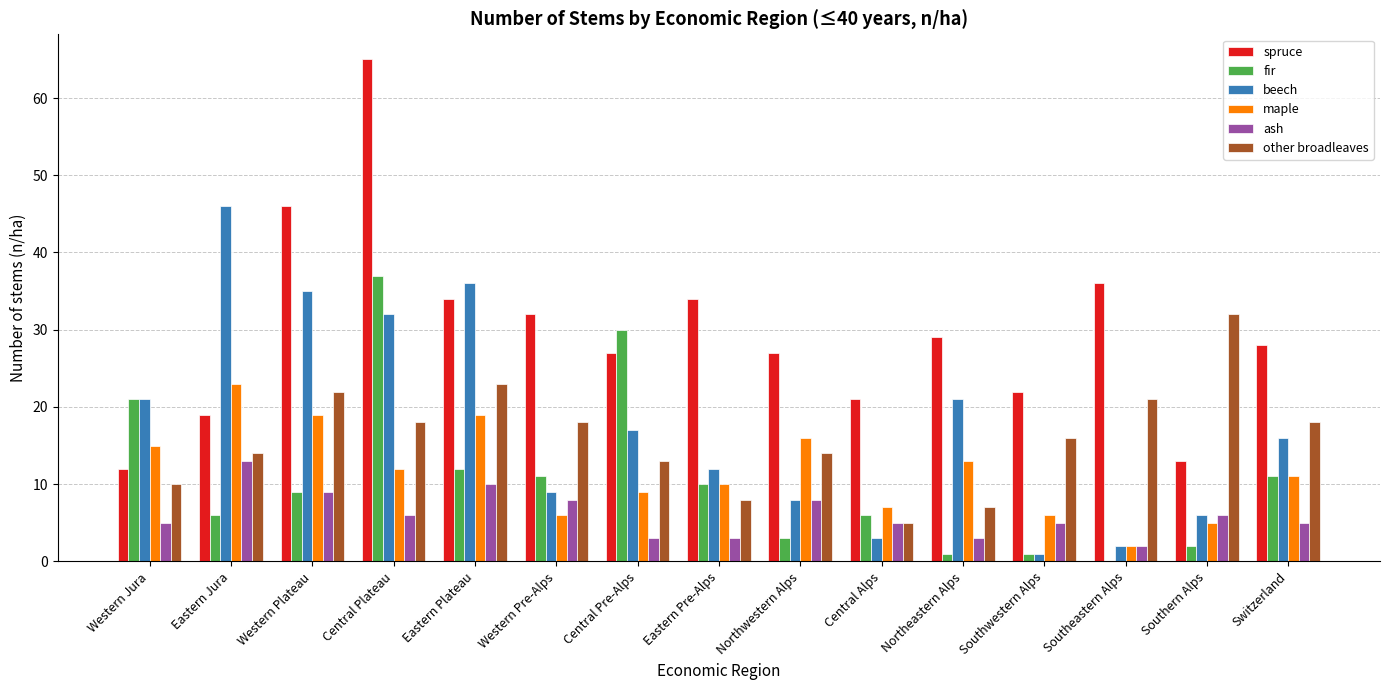

What is the sum of the beech values at Eastern Jura and Northwestern Alps?

54